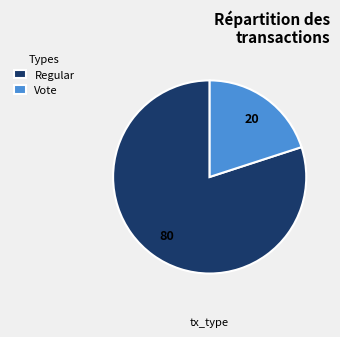

Which has a higher value, Regular or Vote?

Regular